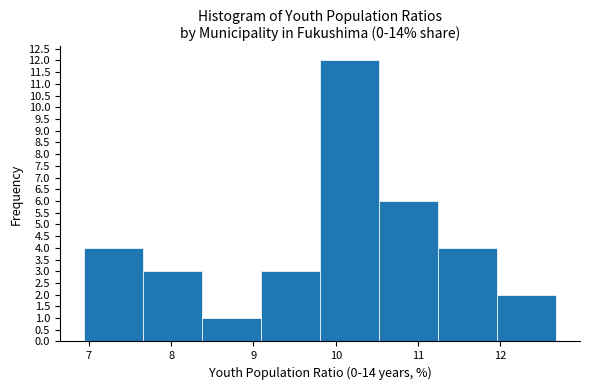

Reading left to right, transcribe this chart: for each bar, give the range it covers on the x-axis and its height. Neither the bar edges nor the heights are printed on the chart, so give them approximately, as read against the axes.

6.9 to 7.7: 4
7.7 to 8.4: 3
8.4 to 9.1: 1
9.1 to 9.8: 3
9.8 to 10.5: 12
10.5 to 11.2: 6
11.2 to 12.0: 4
12.0 to 12.7: 2